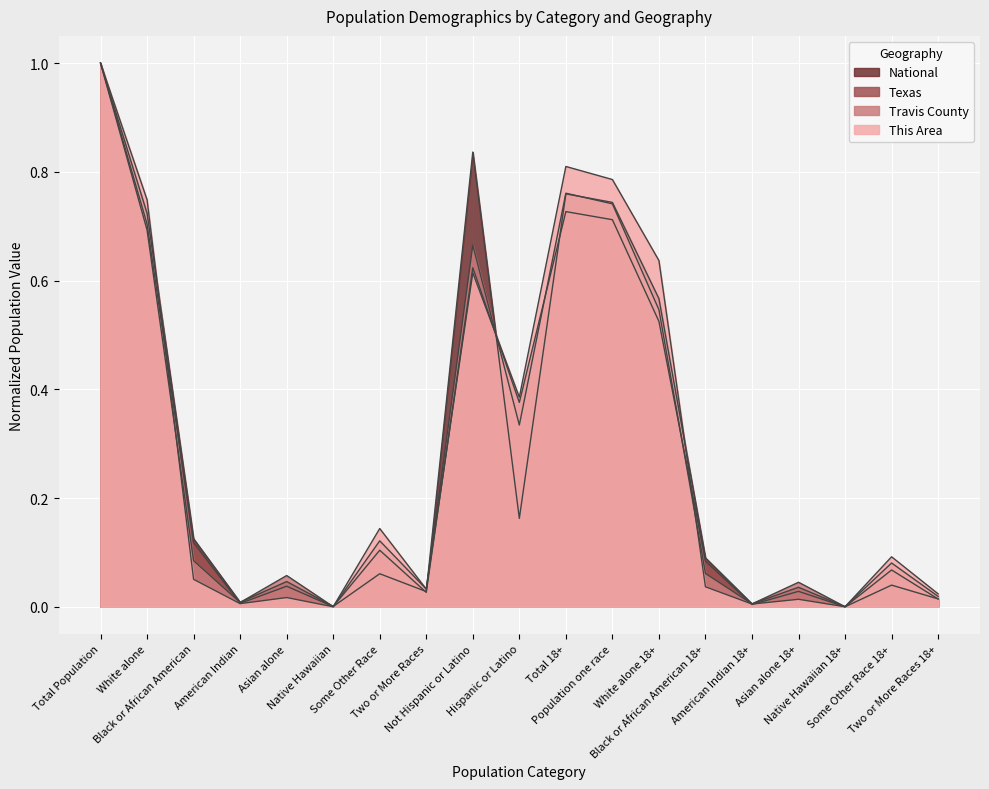

How many lines are shown in the chart?

4